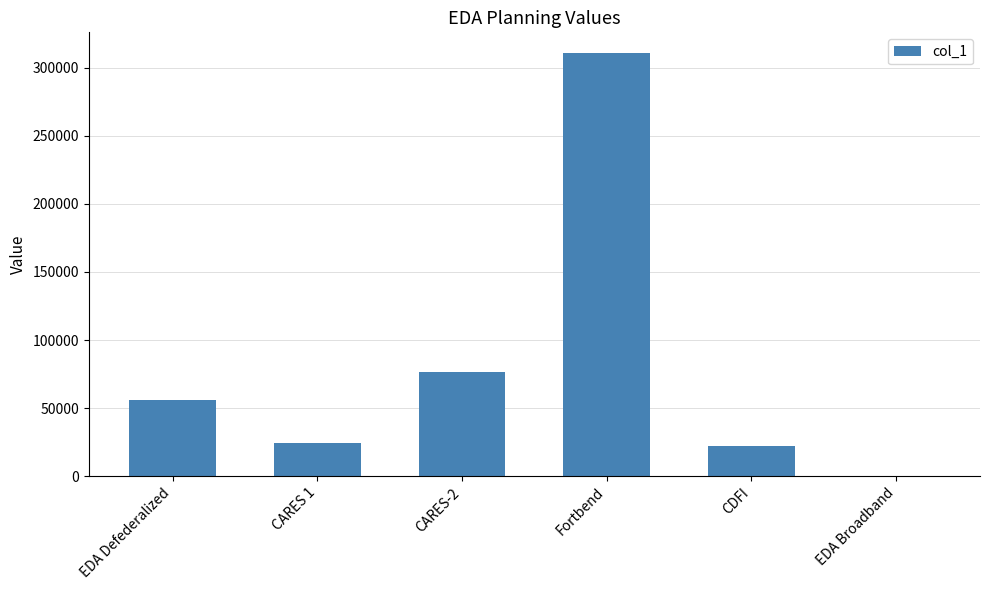

Which label corresponds to the largest value in the chart?

Fortbend